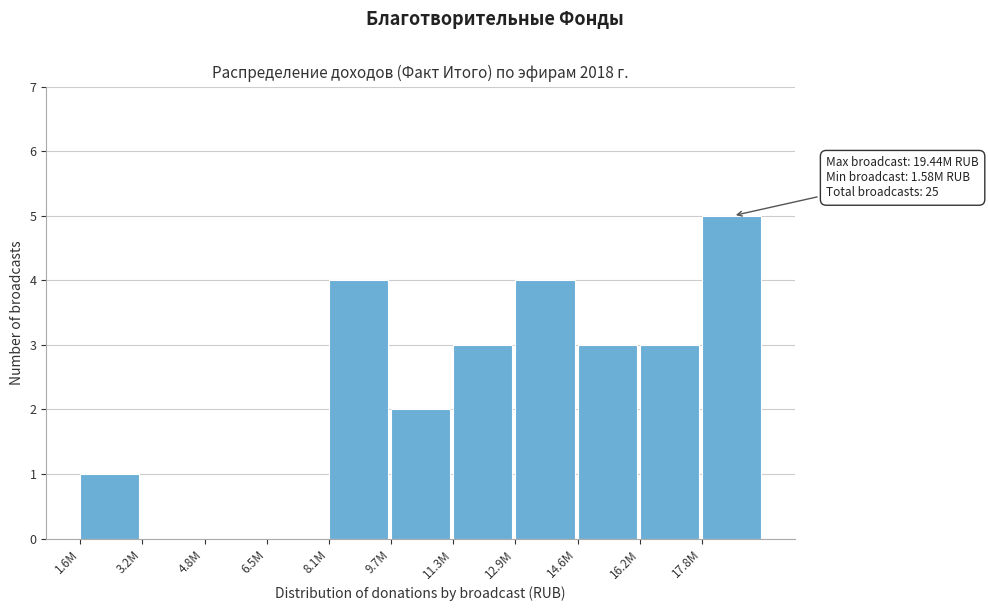

Reading left to right, transcribe all the data shown in this chart.

1.6M=1	3.2M=0	4.8M=0	6.5M=0	8.1M=4	9.7M=2	11.3M=3	12.9M=4	14.6M=3	16.2M=3	17.8M=5